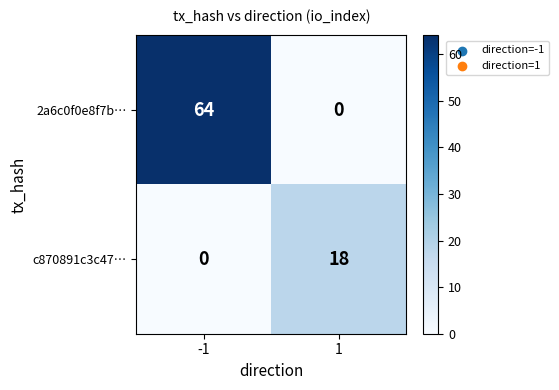

At 1, list the series in order from smallest to largest.

2a6c0f0e8f7b…, c870891c3c47…